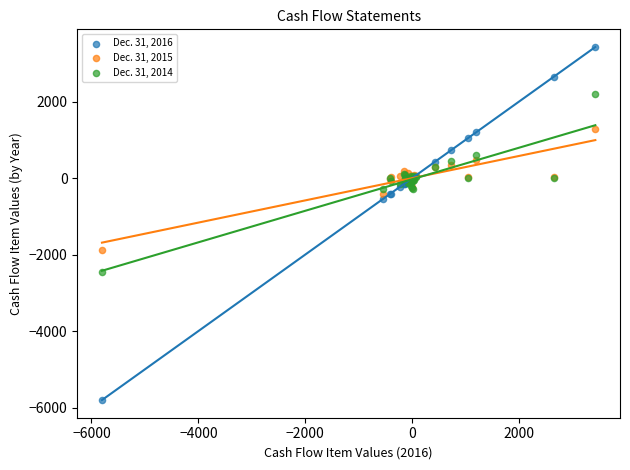

What are all the series names shown in the legend?

Dec. 31, 2016, Dec. 31, 2015, Dec. 31, 2014